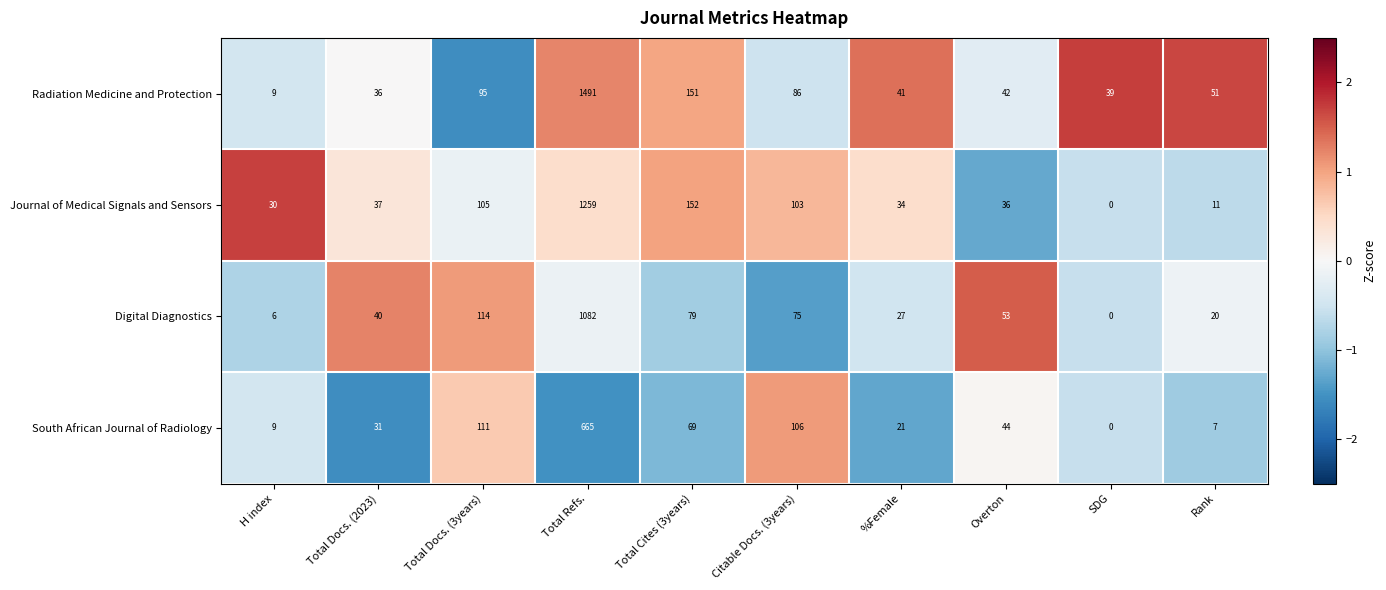

How many series are shown in this chart?

4